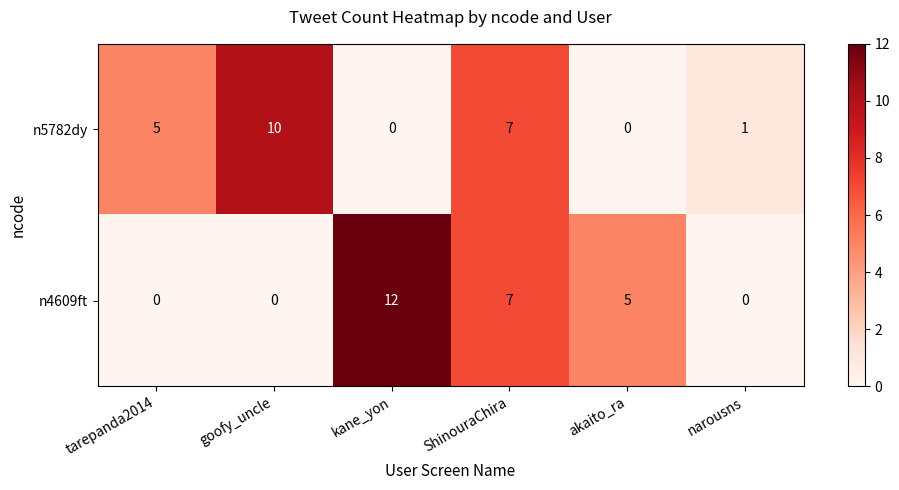

True or false: n4609ft has a value of 12 at kane_yon.

True